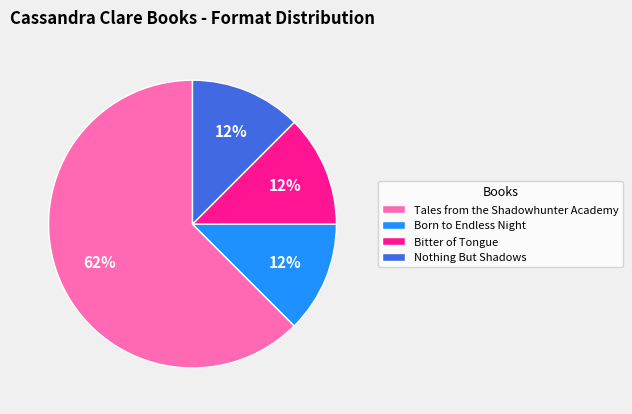

To the nearest percent, what is the average slice percentage?

25%